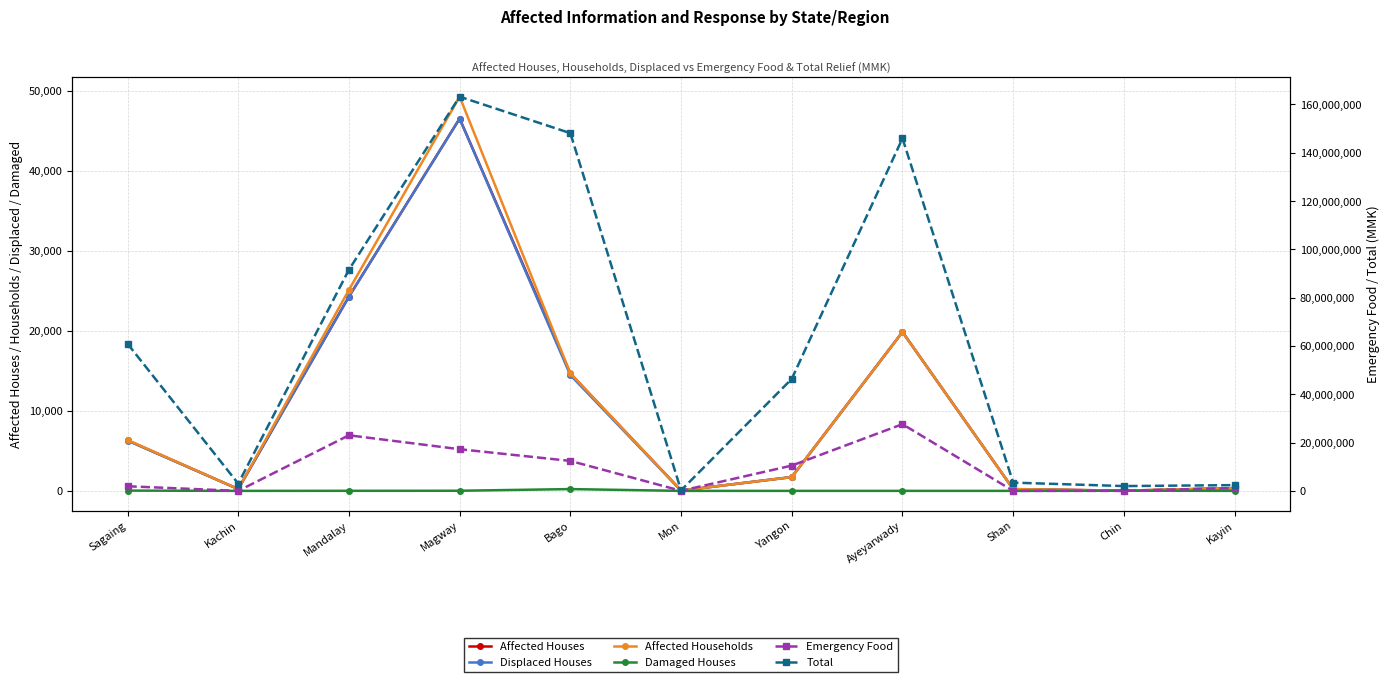

The value of Damaged Houses at Shan is 0. True or false?

True